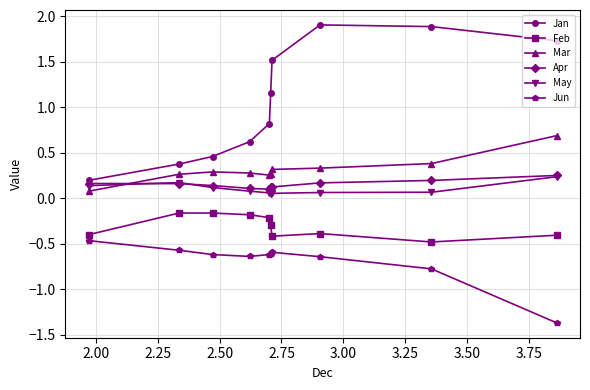

What is the difference between the second highest and minimum values in the Mar series?

0.3